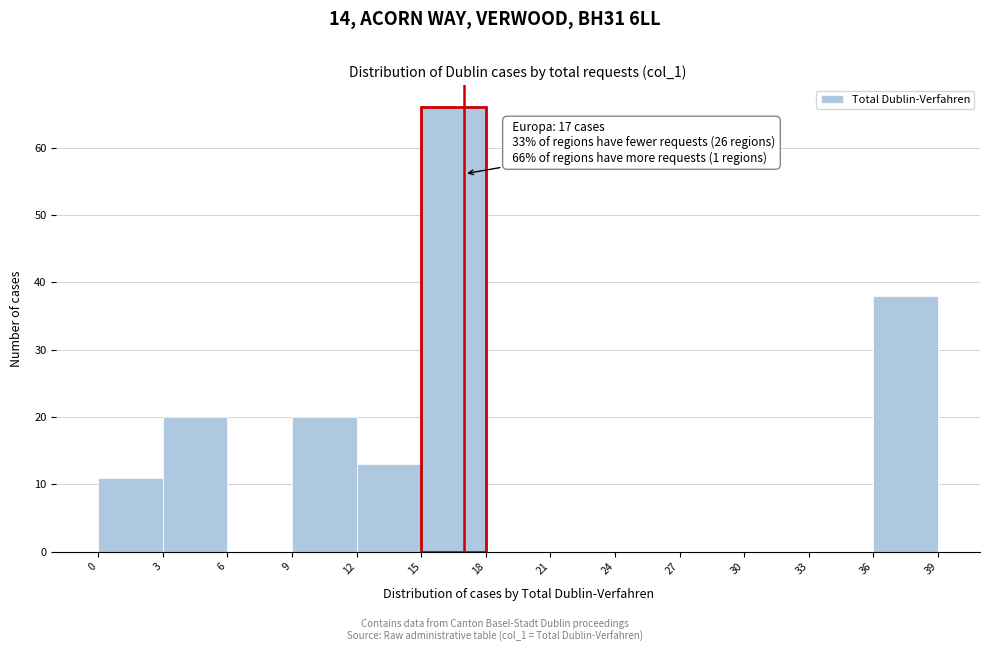

Which range on the x-axis has the tallest bar?

15 to 18